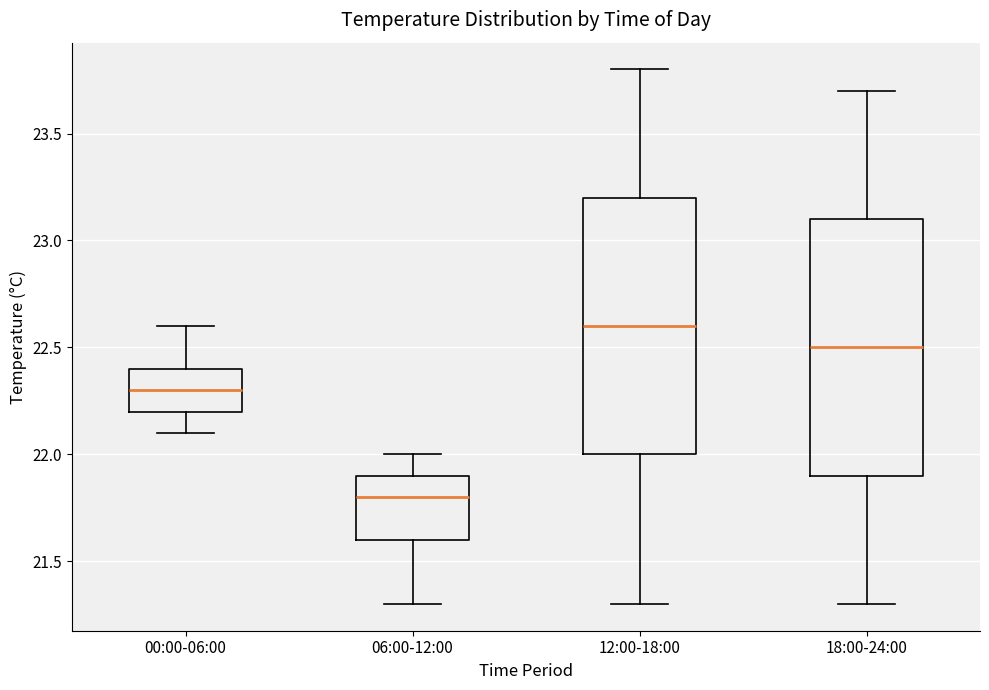

Reading left to right, read every box against the y-axis: the position of its median line, the range the box covers, and the ends of its whiskers. The values are not printed on the chart, so give them approximately, as read against the axis.

00:00-06:00: median 22.3, box 22.2 to 22.4, whiskers 22.1 to 22.6
06:00-12:00: median 21.8, box 21.6 to 21.9, whiskers 21.3 to 22.0
12:00-18:00: median 22.6, box 22.0 to 23.2, whiskers 21.3 to 23.8
18:00-24:00: median 22.5, box 21.9 to 23.1, whiskers 21.3 to 23.7